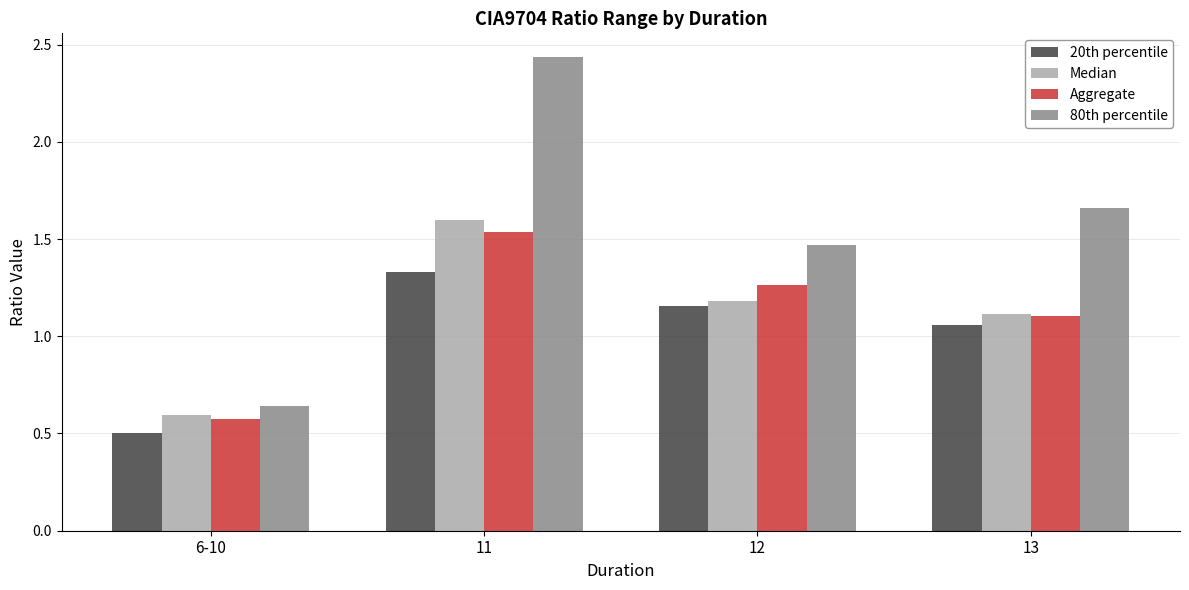

What is the difference between the Aggregate values at 13 and 6-10?

0.5